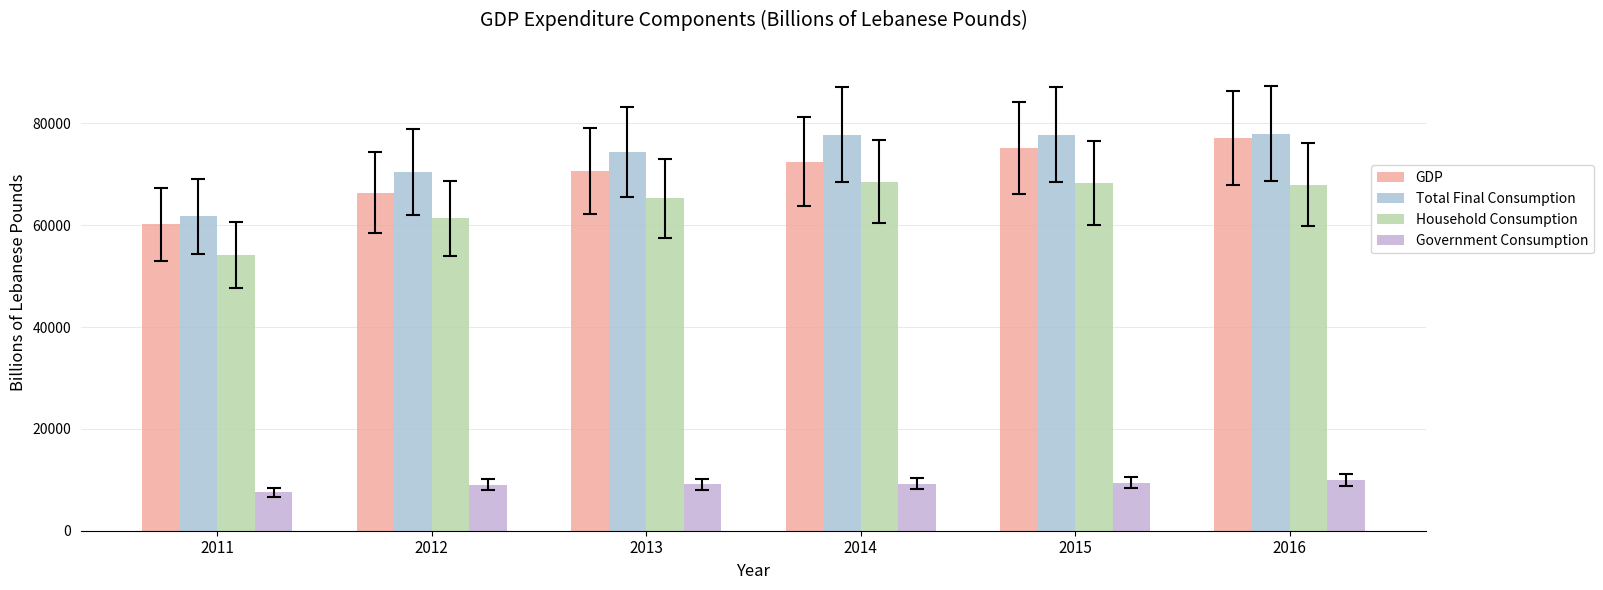

What is the difference between the highest and lowest values at 2013?

65258.8